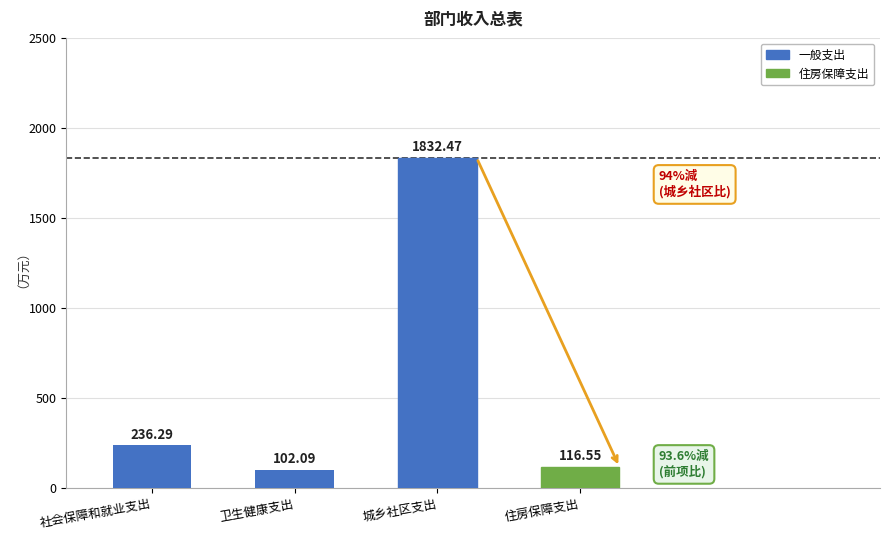

Which category has the lowest value across all series?

卫生健康支出